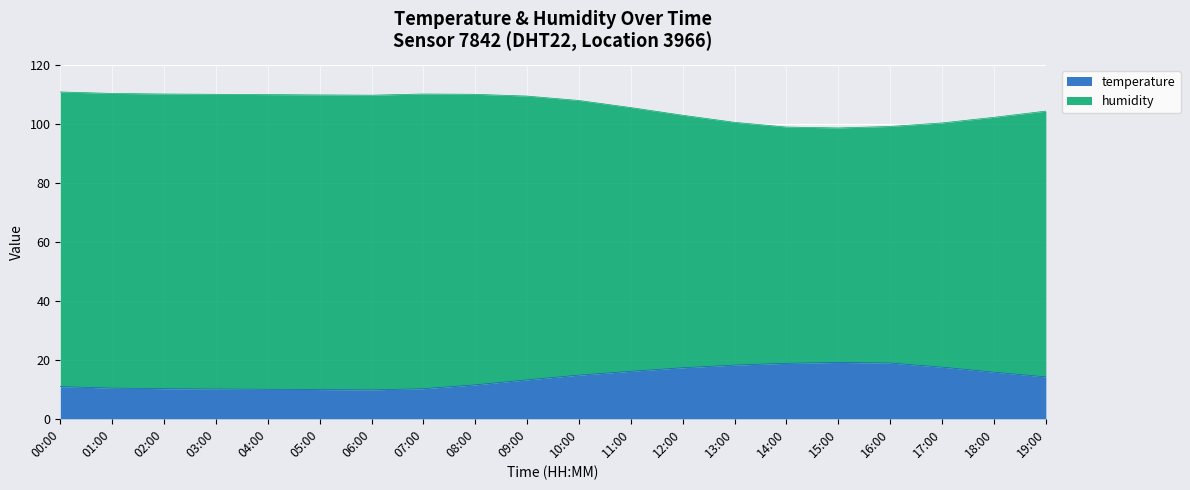

Does the chart display data point markers on the line(s)?

No